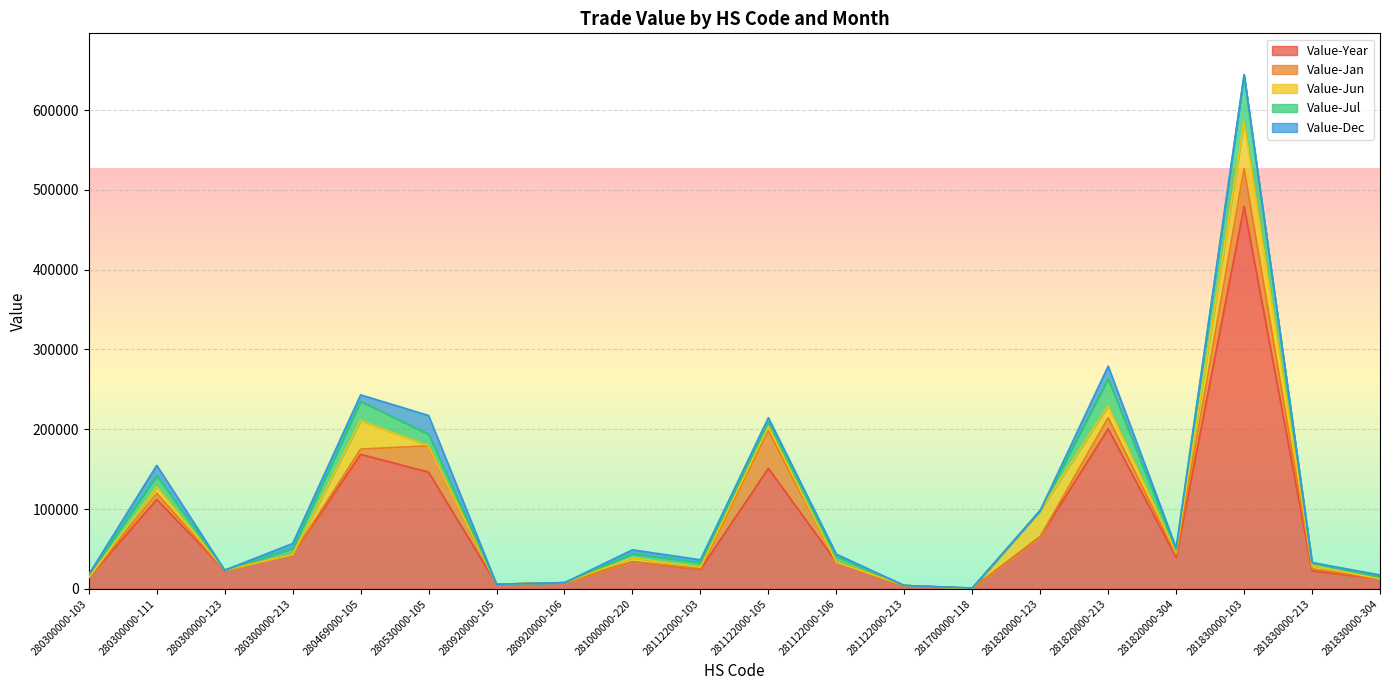

Reading right to left, what are all the values shown in this chart?

Value-Year: 281830000-304=12501	281830000-213=22643	281830000-103=479329	281820000-304=39448	281820000-213=200609	281820000-123=65585	281700000-118=503	281122000-213=4238	281122000-106=33598	281122000-105=151053	281122000-103=24396	281000000-220=34089	280920000-106=7763	280920000-105=5821	280530000-105=146267	280469000-105=168600	280300000-213=43165	280300000-123=23412	280300000-111=112038	280300000-103=14089
Value-Jan: 281830000-304=0	281830000-213=2448	281830000-103=47294	281820000-304=3073	281820000-213=13868	281820000-123=0	281700000-118=0	281122000-213=0	281122000-106=0	281122000-105=47077	281122000-103=760	281000000-220=0	280920000-106=0	280920000-105=0	280530000-105=32991	280469000-105=6549	280300000-213=0	280300000-123=0	280300000-111=7736	280300000-103=0
Value-Jun: 281830000-304=0	281830000-213=3945	281830000-103=59285	281820000-304=2929	281820000-213=14878	281820000-123=32688	281700000-118=0	281122000-213=0	281122000-106=0	281122000-105=5343	281122000-103=2052	281000000-220=4942	280920000-106=0	280920000-105=0	280530000-105=0	280469000-105=35714	280300000-213=0	280300000-123=0	280300000-111=8254	280300000-103=0
Value-Jul: 281830000-304=2549	281830000-213=3945	281830000-103=57893	281820000-304=3110	281820000-213=34364	281820000-123=0	281700000-118=503	281122000-213=0	281122000-106=7113	281122000-105=5810	281122000-103=5810	281000000-220=4942	280920000-106=0	280920000-105=0	280530000-105=14447	280469000-105=24165	280300000-213=7603	280300000-123=0	280300000-111=14056	280300000-103=3969
Value-Dec: 281830000-304=2332	281830000-213=0	281830000-103=775	281820000-304=2779	281820000-213=15443	281820000-123=0	281700000-118=0	281122000-213=0	281122000-106=2765	281122000-105=5241	281122000-103=3417	281000000-220=4942	280920000-106=0	280920000-105=0	280530000-105=23530	280469000-105=8142	280300000-213=6067	280300000-123=0	280300000-111=12729	280300000-103=0